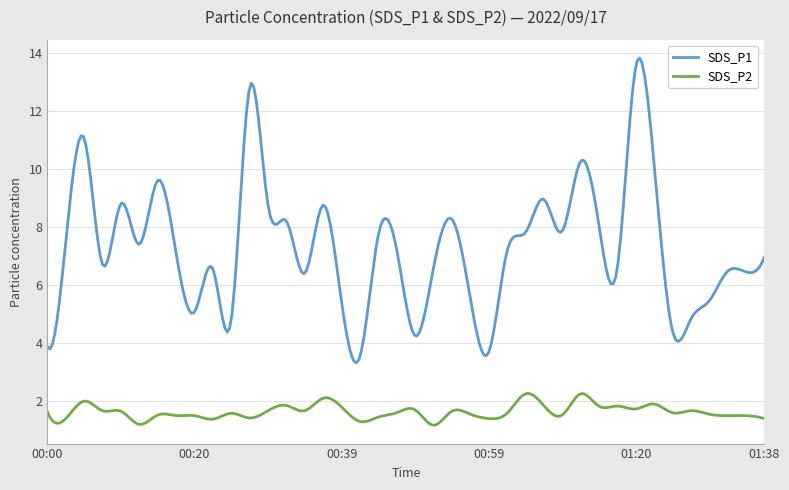

True or false: SDS_P2 and SDS_P1 intersect in this chart.

False